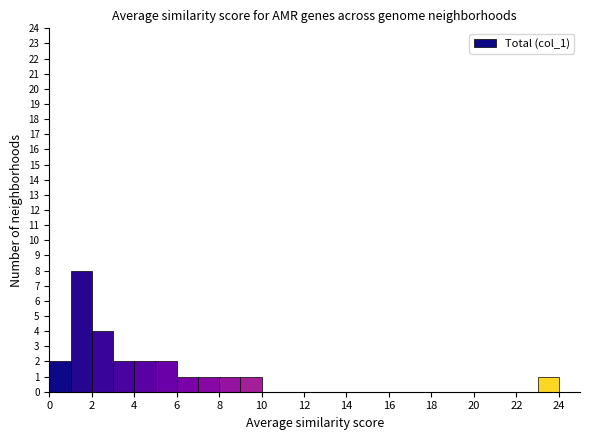

How tall is the bar that spans 1 to 2 on the x-axis? The values are not printed on the chart, so give them approximately, as read against the axis.

8